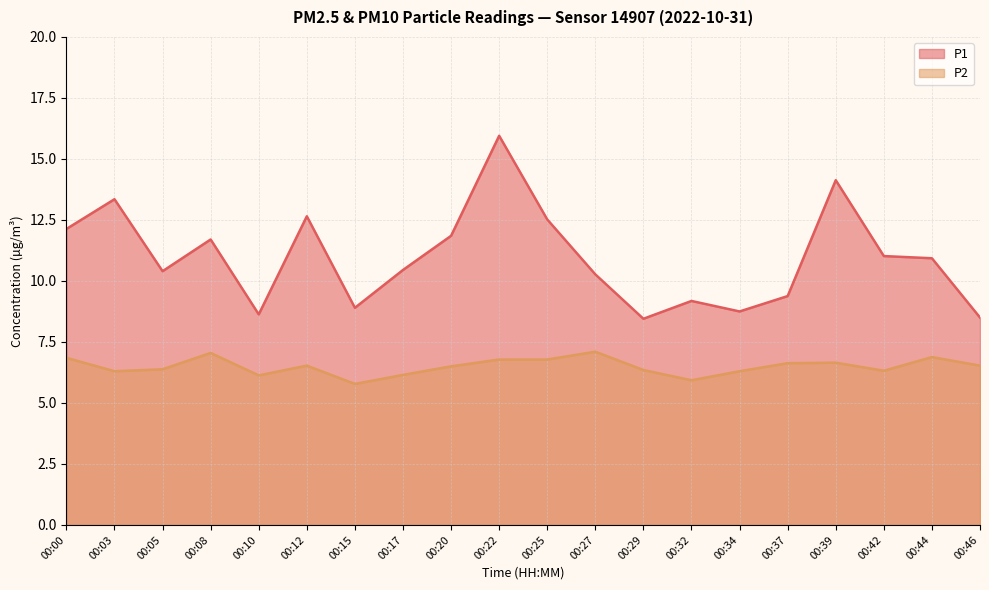

True or false: P2 and P1 cross at least once.

False